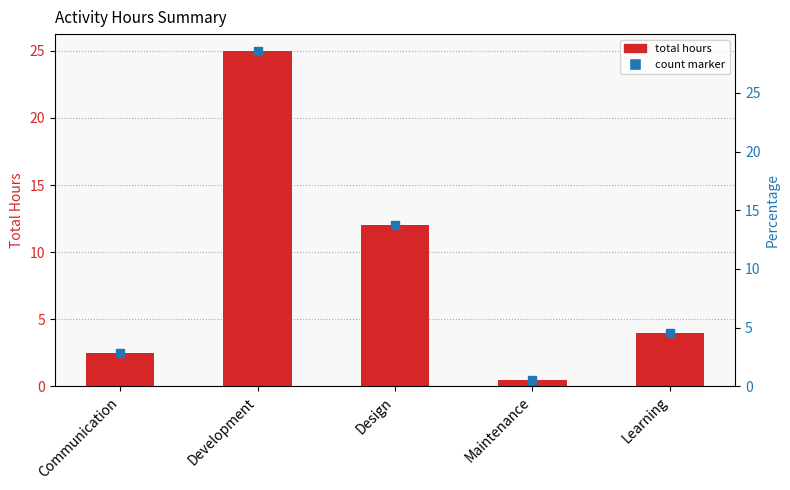

At which label is the value closest to 12?

Design